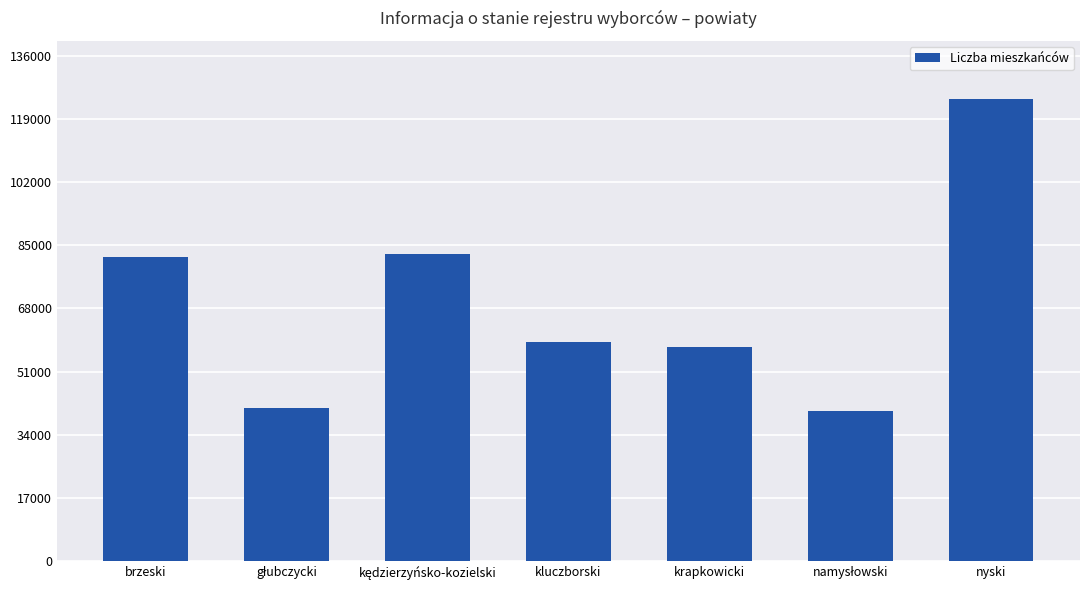

What is the sum of the values at krapkowicki and kluczborski?

116685